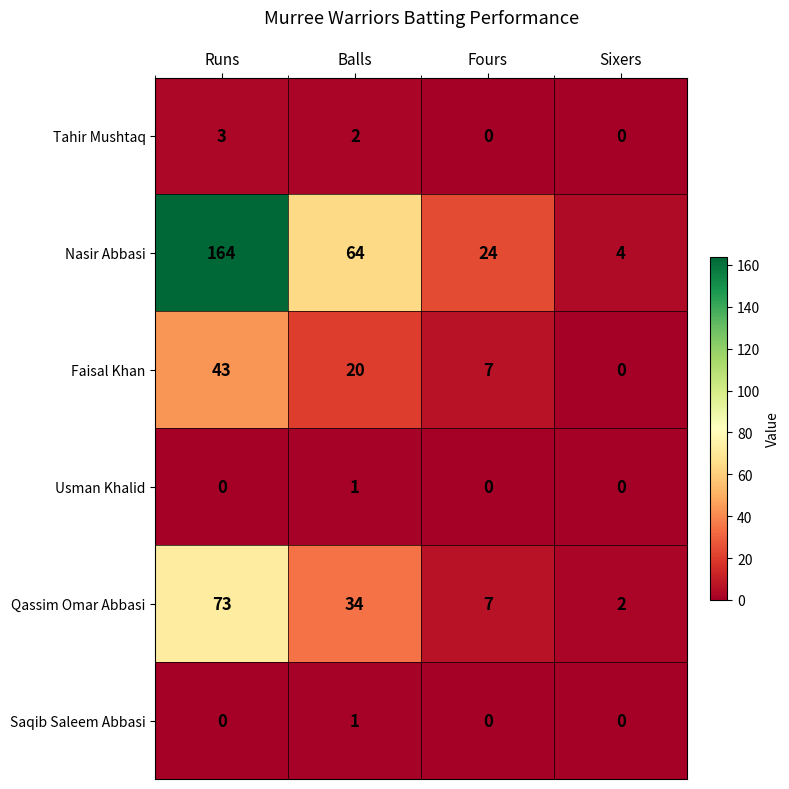

At which category is the sum across all series the highest?

Runs